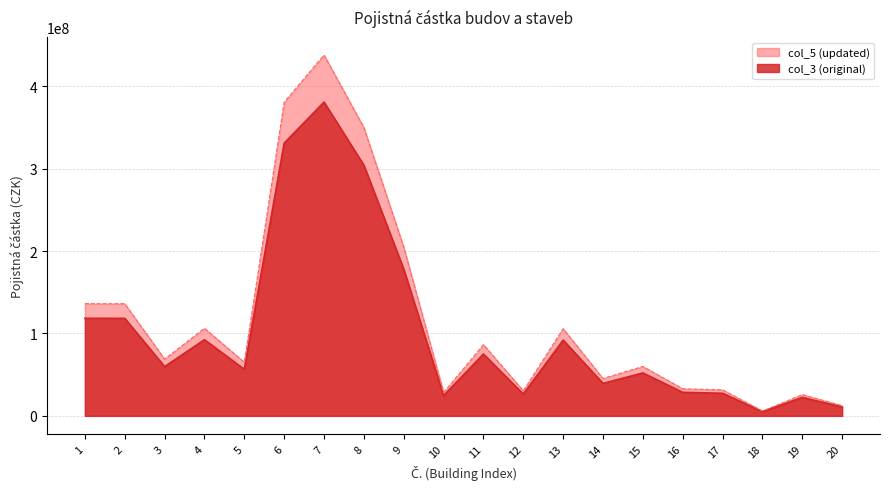

Which series has the largest range (max minus min)?

col_5 (updated)